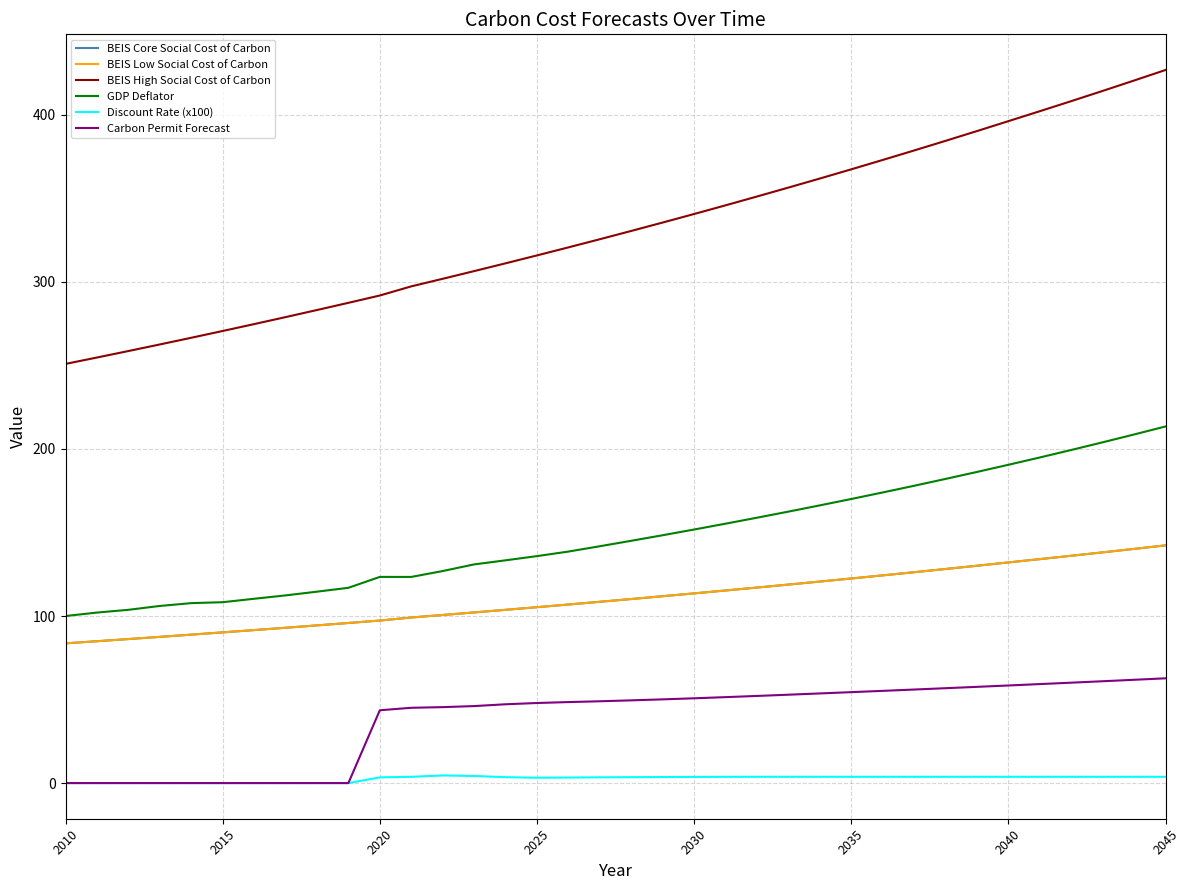

How many lines are shown in the chart?

6